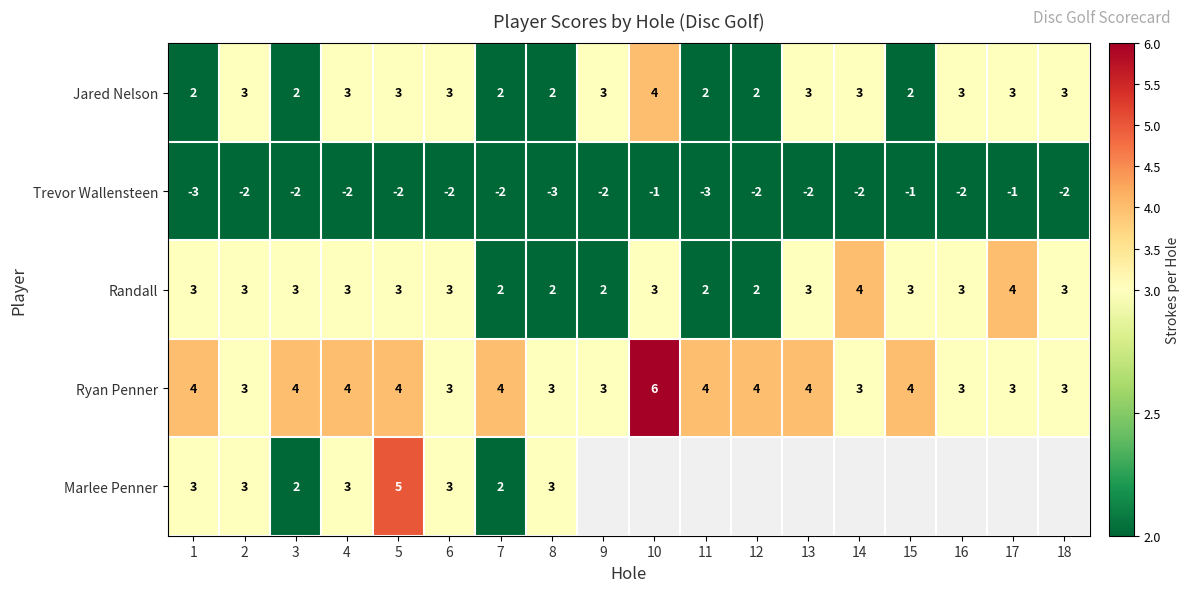

The value of Ryan Penner at 16 is 1.5. True or false?

False